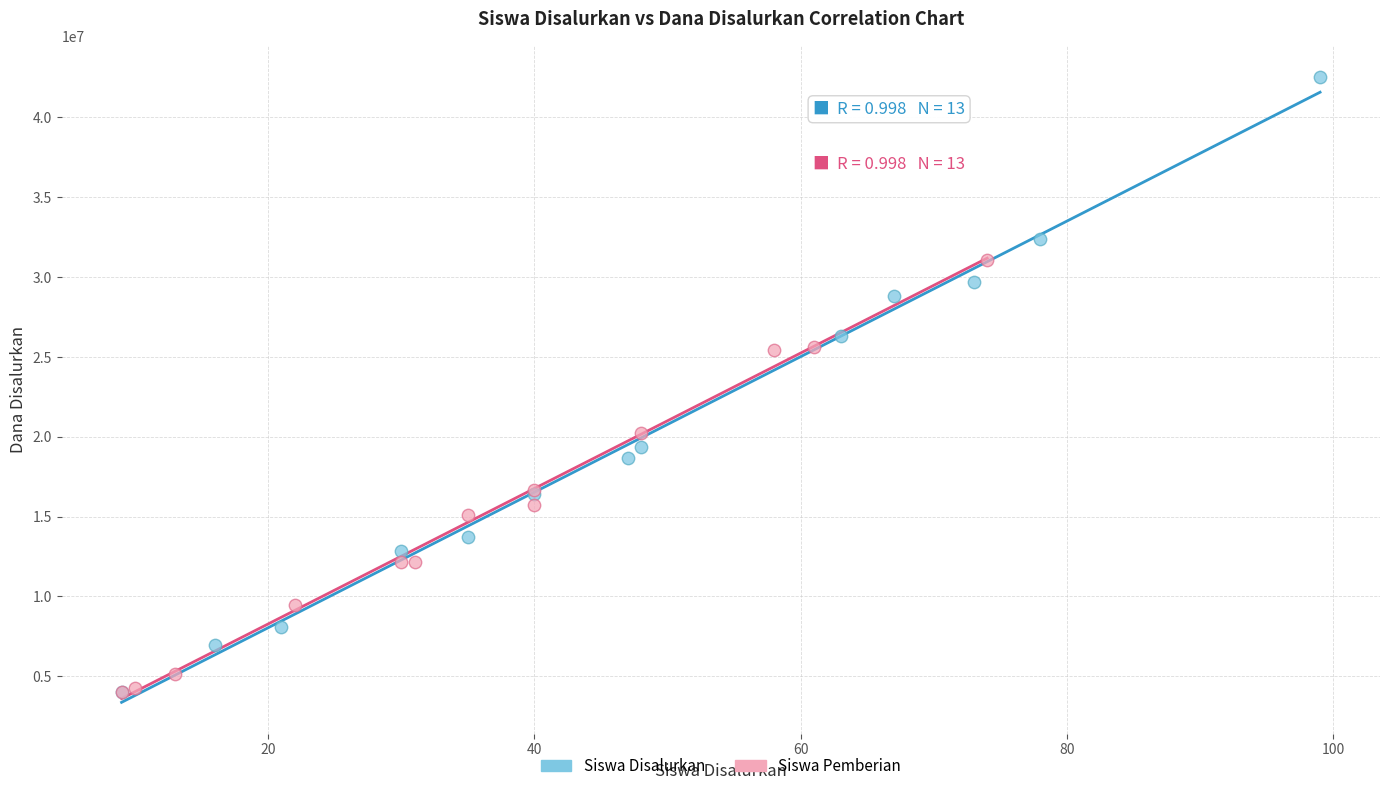

Which series has the largest Y range (max minus min)?

Siswa Disalurkan